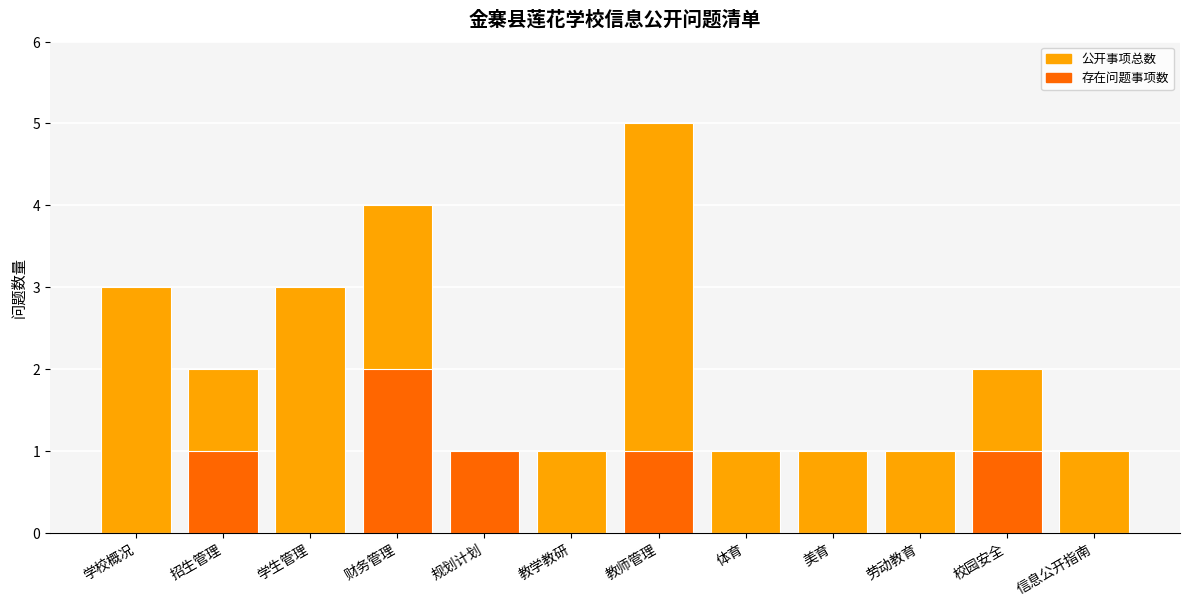

Reading right to left, extract all data points from this chart.

公开事项总数: 1	2	1	1	1	5	1	1	4	3	2	3
存在问题事项数: 0	1	0	0	0	1	0	1	2	0	1	0